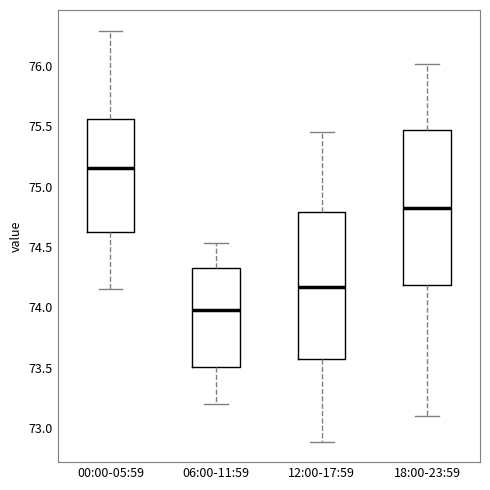

Where is the lower edge of the box for 06:00-11:59 on the y-axis? The values are not printed on the chart, so give them approximately, as read against the axis.

73.50